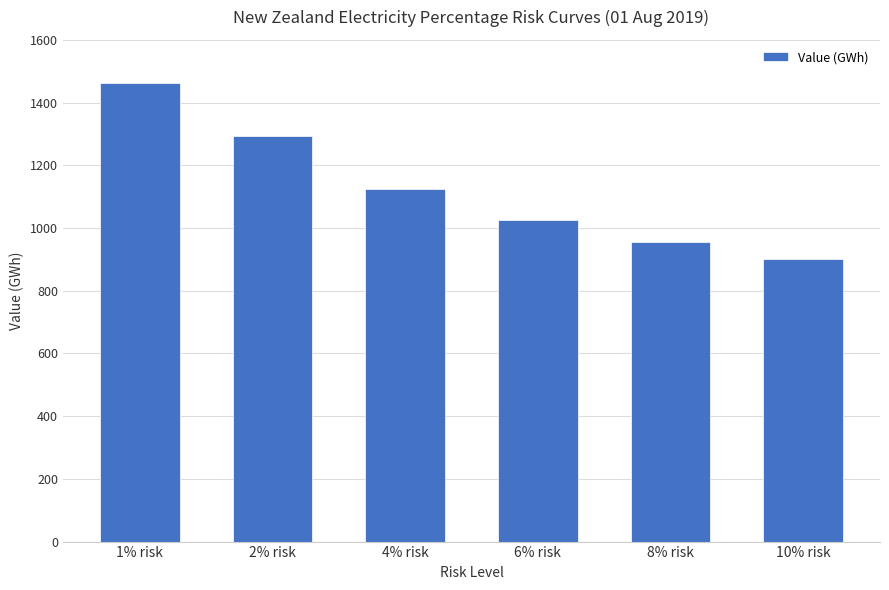

What value does the data have at 8% risk?

955.4